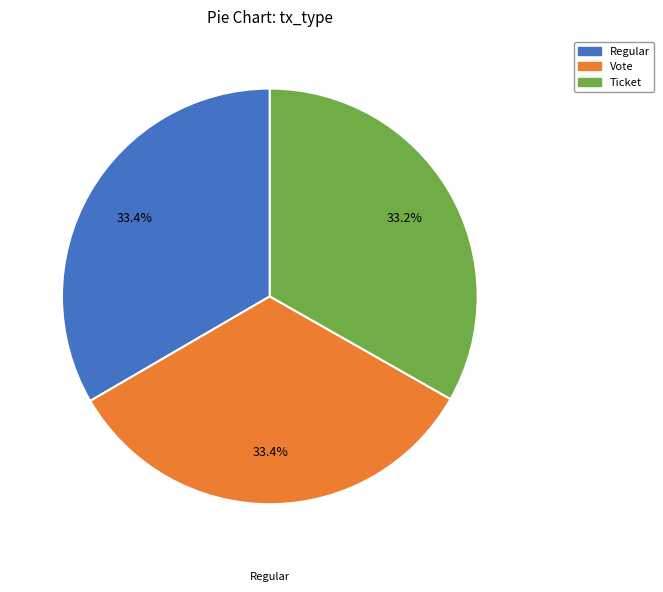

To the nearest percent, what portion does Regular represent?

33%